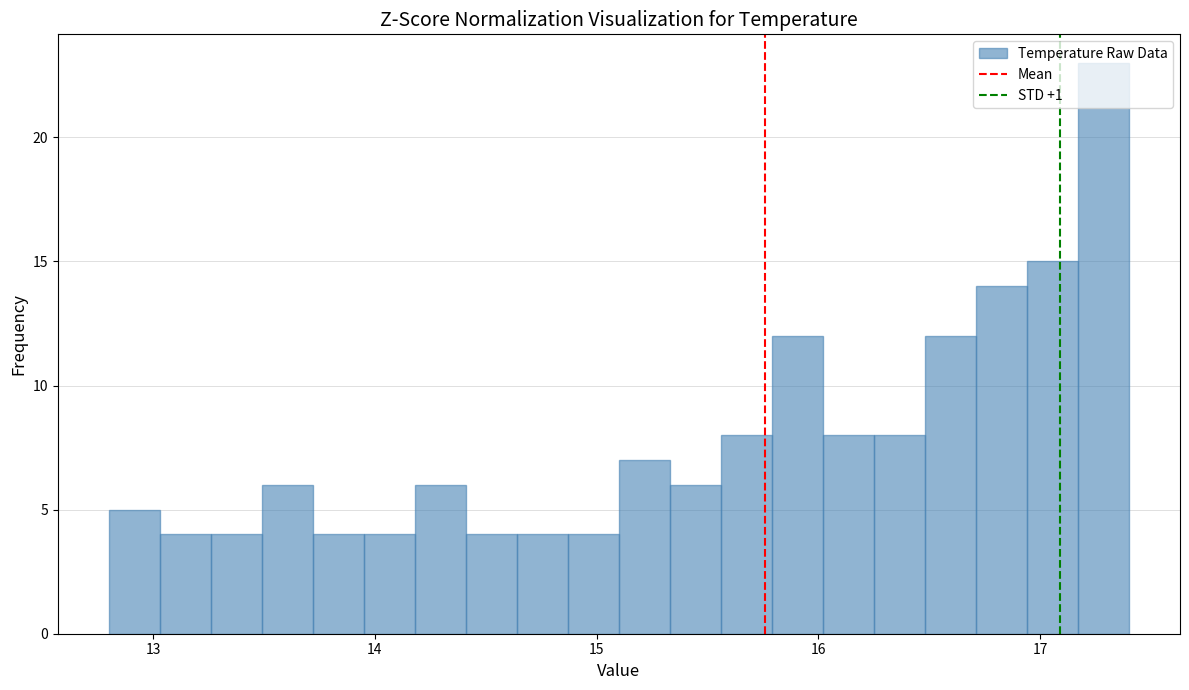

Read against the x-axis, roughly where is the centre of the tallest bar?

17.3